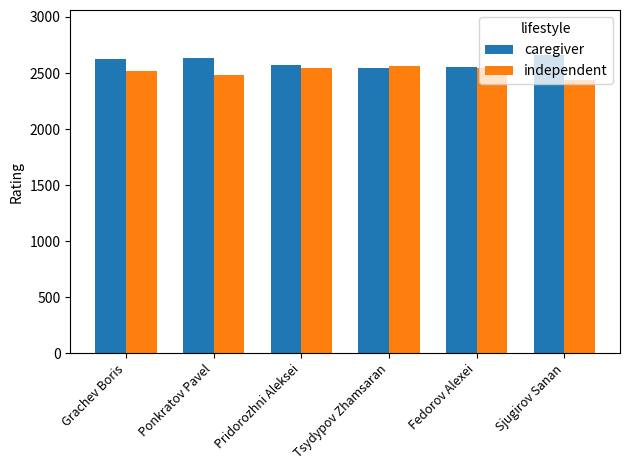

How many series are shown in this chart?

2